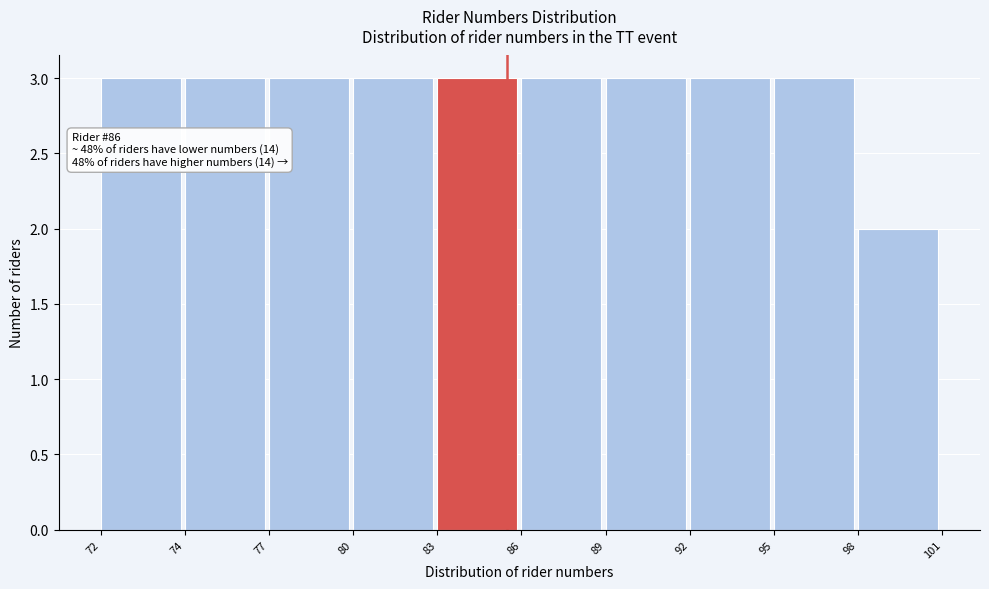

Reading left to right, transcribe all the data shown in this chart.

72=3	74=3	77=3	80=3	83=3	86=3	89=3	92=3	95=3	98=2